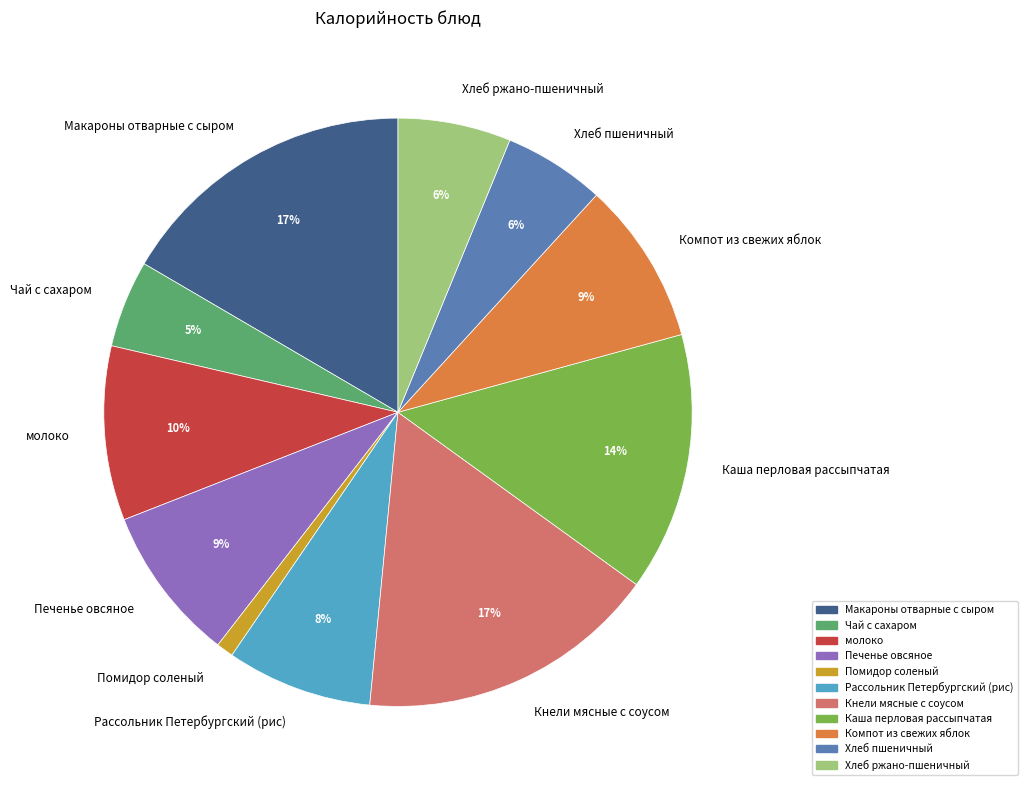

Combined, do Хлеб ржано-пшеничный and Макароны отварные с сыром account for over 50%?

No